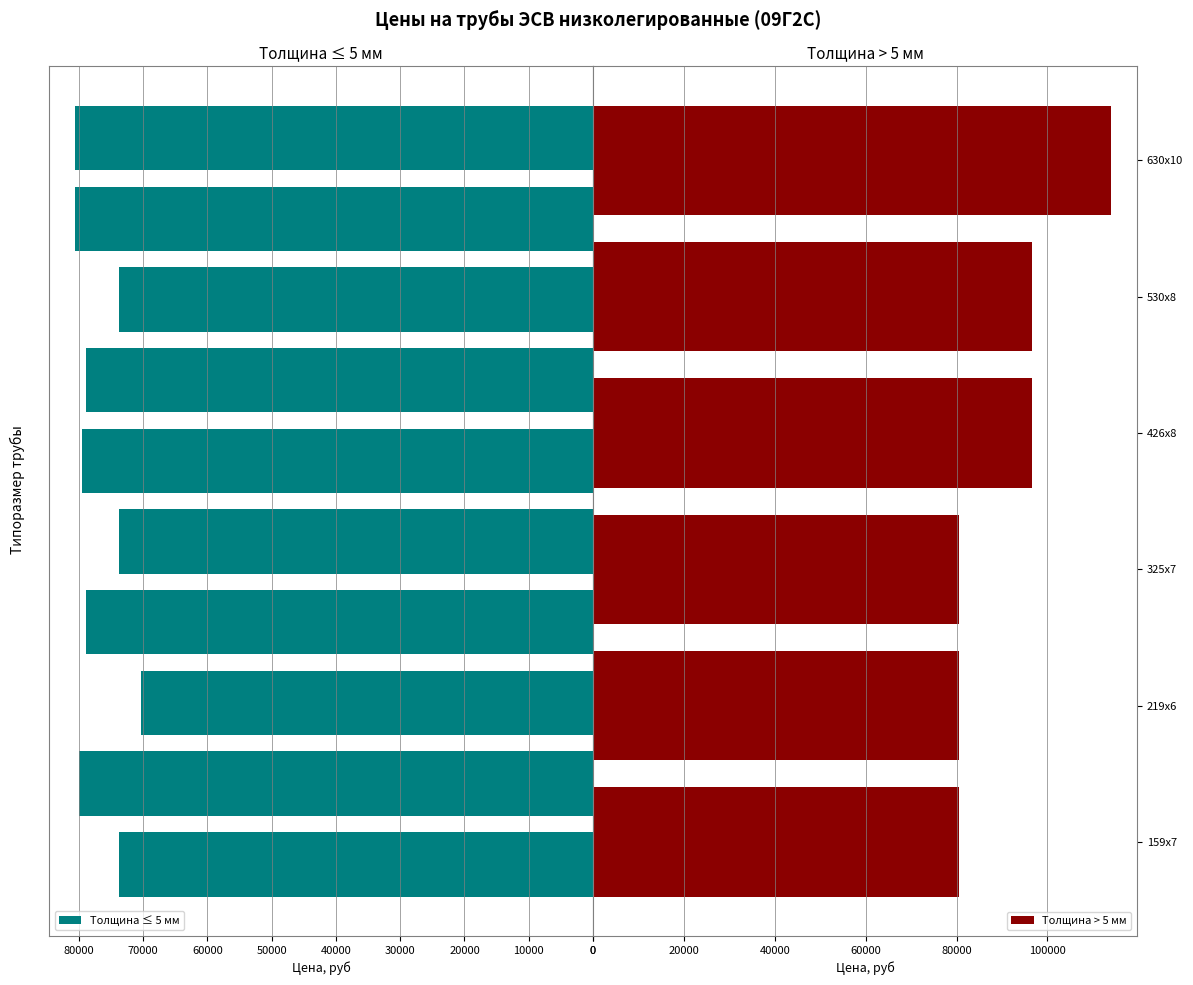

At which category does the chart reach its minimum across all series?

76x3